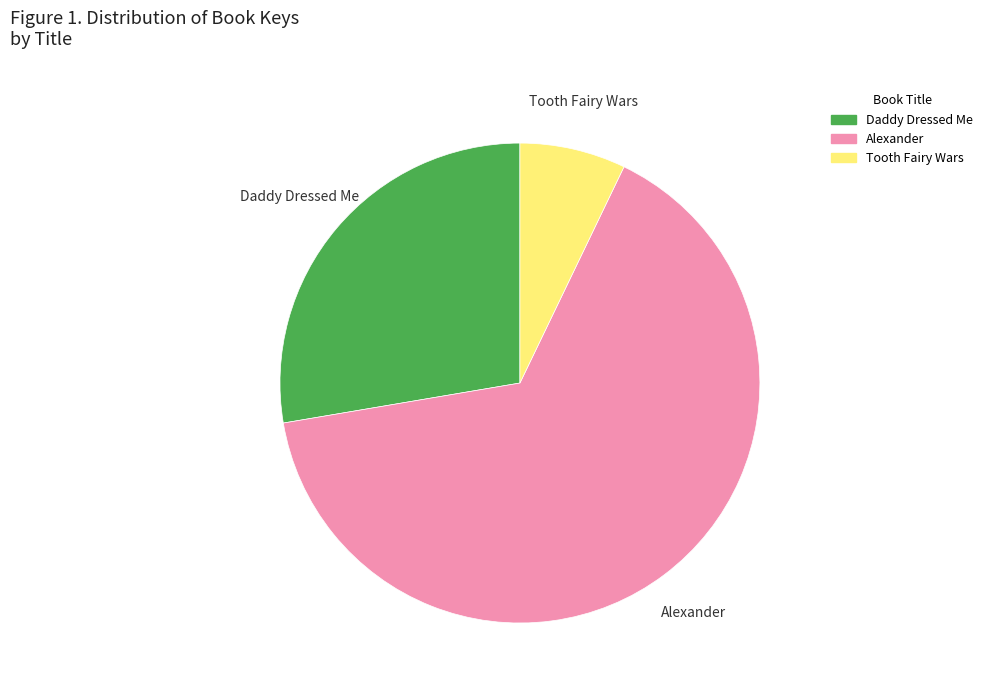

What is the largest slice in the pie chart?

Alexander